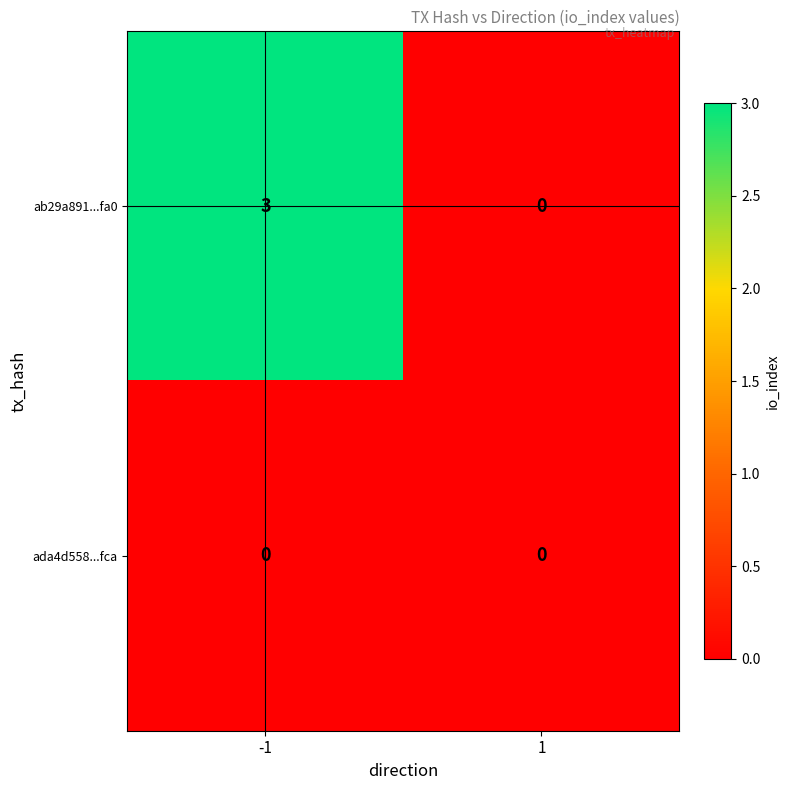

What is the spread (max minus min) of values at -1?

3